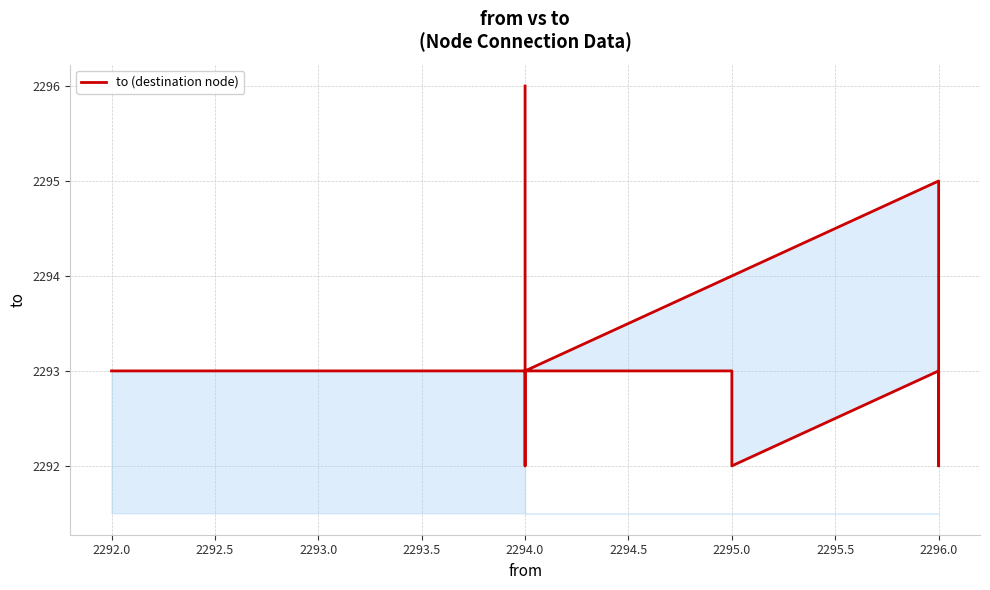

Rank the categories by value from lowest to highest.

2295.0, 2296.0, 2294.0, 2292.0, 2295.0, 2296.0, 2294.0, 2296.0, 2294.0, 2294.0